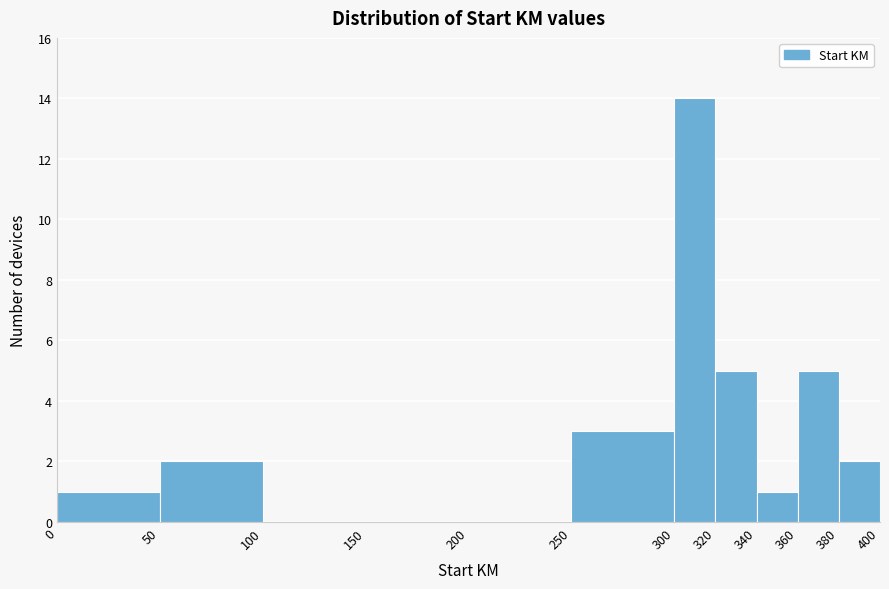

Reading left to right, transcribe this chart: for each bar, give the range it covers on the x-axis and its height. The values are not printed on the chart, so give them approximately, as read against the axis.

0 to 50: 1
50 to 100: 2
100 to 150: 0
150 to 200: 0
200 to 250: 0
250 to 300: 3
300 to 320: 14
320 to 340: 5
340 to 360: 1
360 to 380: 5
380 to 400: 2